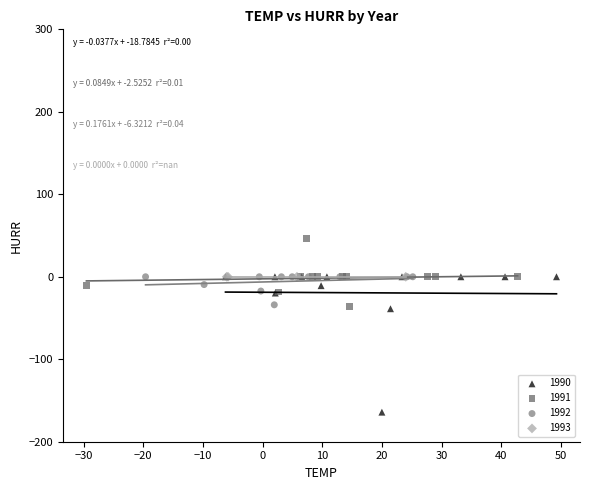

What are all the series names shown in the legend?

1990, 1991, 1992, 1993